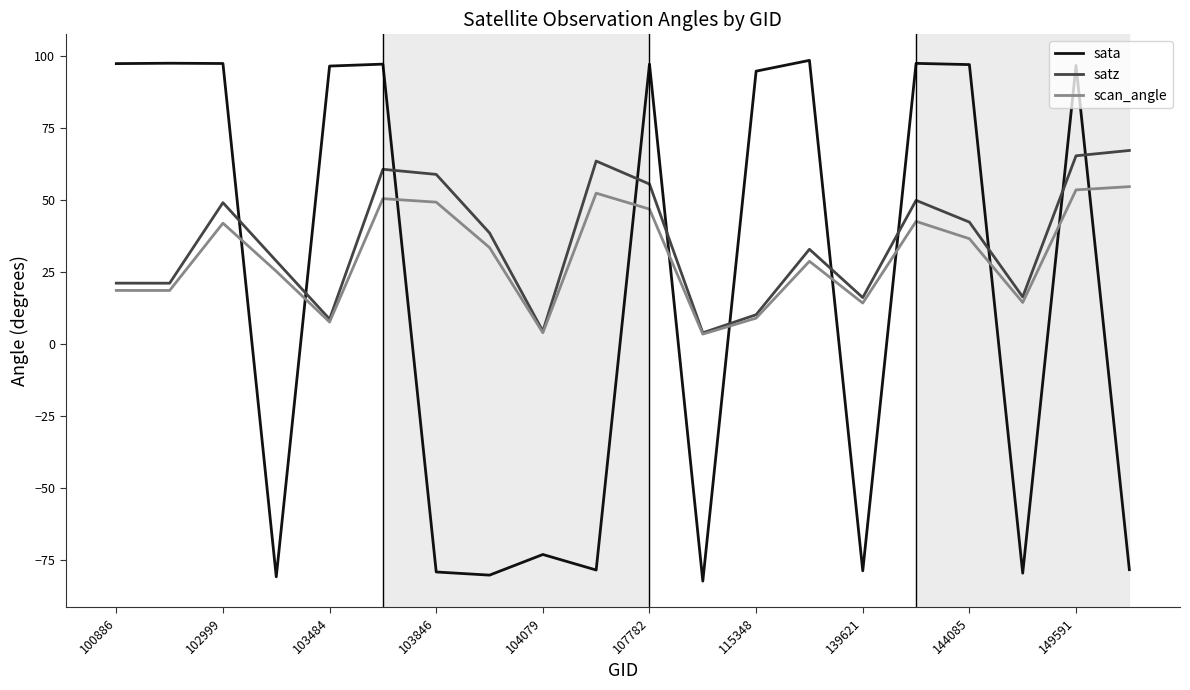

Rank the series by their maximum value, from lowest to highest.

scan_angle, satz, sata